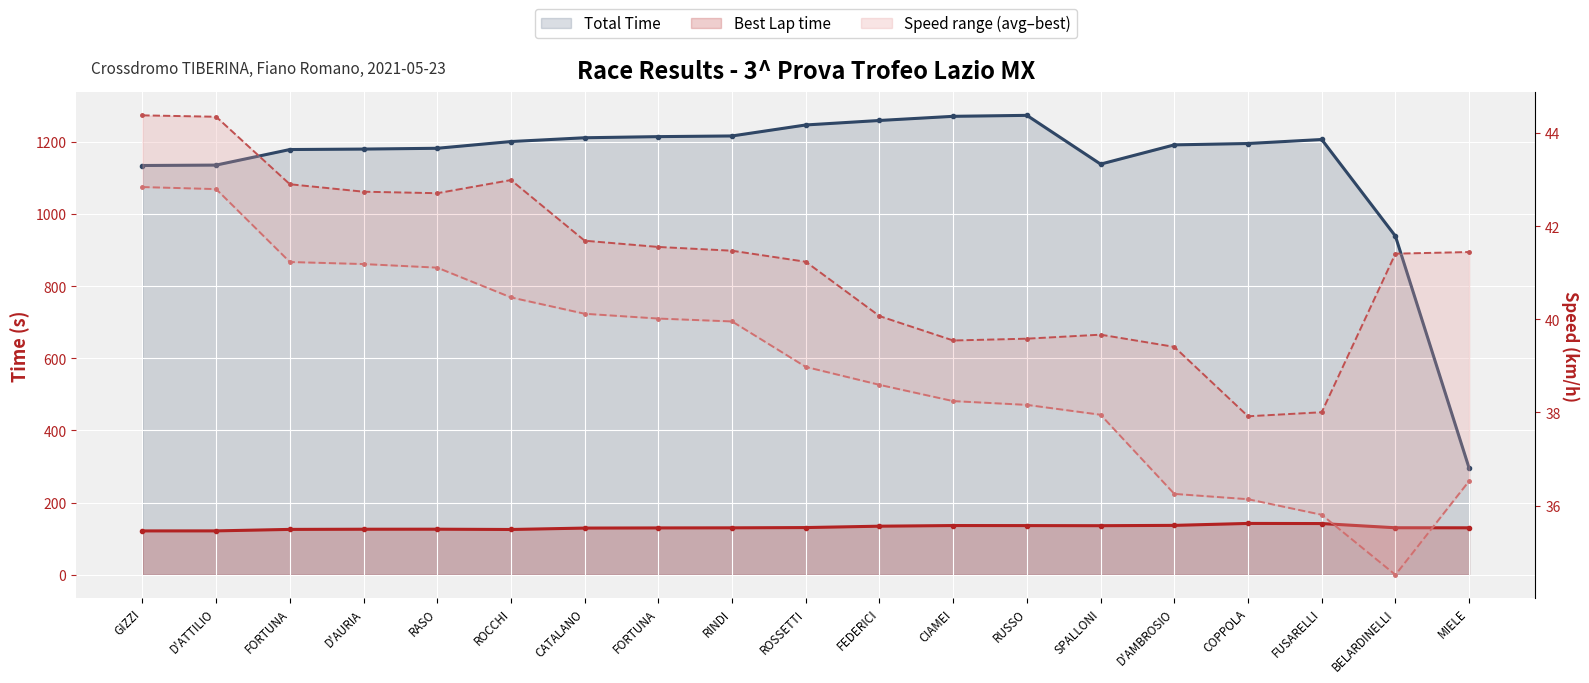

Reading left to right, what are all the values shown in this chart?

Total Time: 1134.5	1135.7	1178.8	1180.0	1182.3	1200.9	1211.4	1214.6	1216.4	1246.9	1259.3	1270.8	1273.5	1138.3	1191.7	1195.5	1206.6	938.7	295.7
Best Lap time: 121.7	121.8	125.9	126.4	126.4	125.6	129.5	130.0	130.2	131.0	134.8	136.6	136.4	136.1	137.0	142.4	142.1	130.4	130.3
Best Speed: 44.4	44.3	42.9	42.7	42.7	43.0	41.7	41.6	41.5	41.2	40.1	39.5	39.6	39.7	39.4	37.9	38.0	41.4	41.4
Average Speed: 42.8	42.8	41.2	41.2	41.1	40.5	40.1	40.0	40.0	39.0	38.6	38.2	38.2	38.0	36.3	36.1	35.8	34.5	36.5